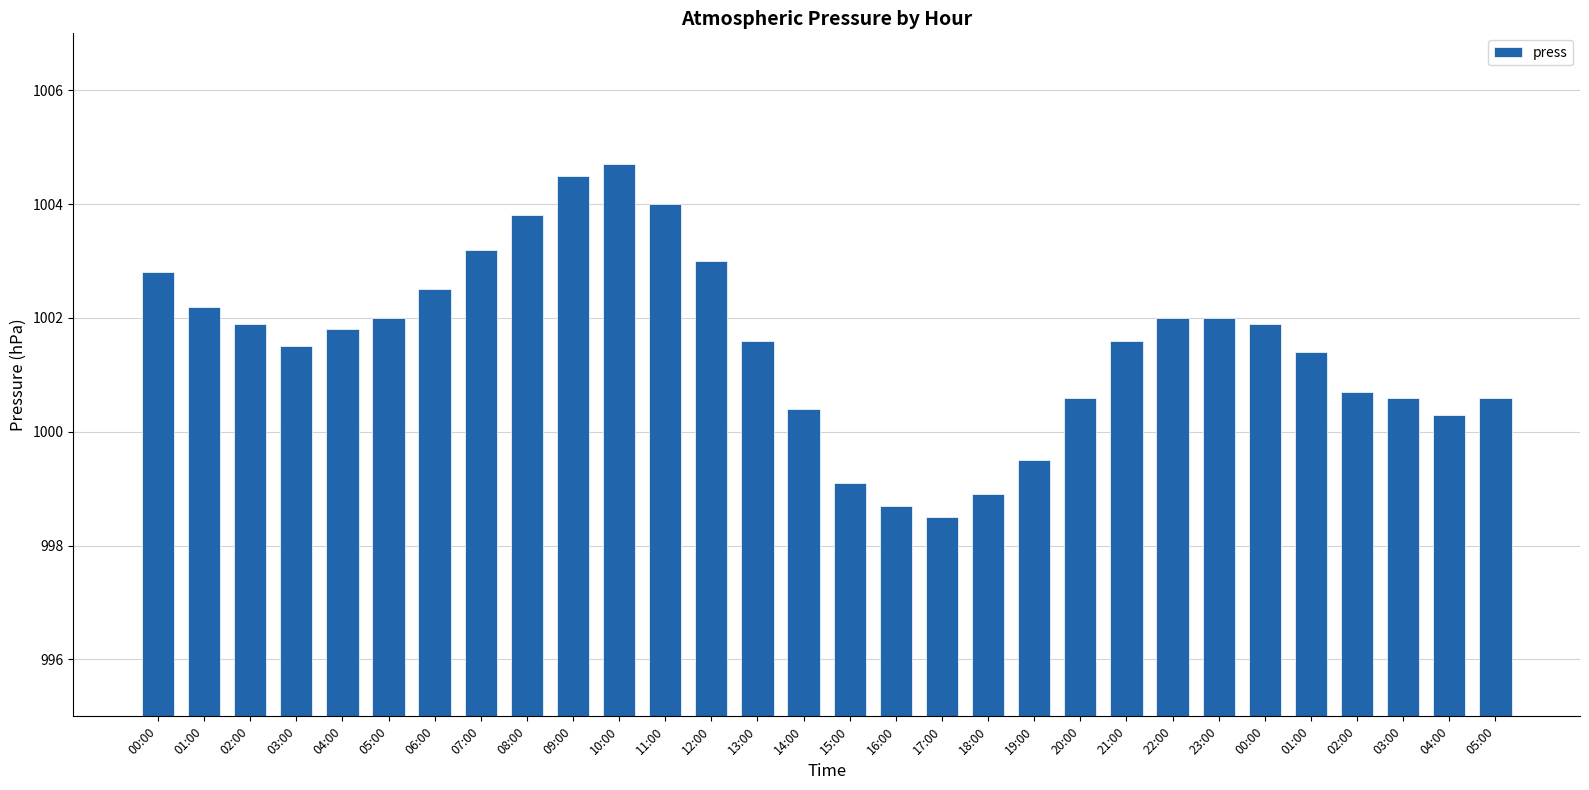

Count the number of categories in the chart.

30